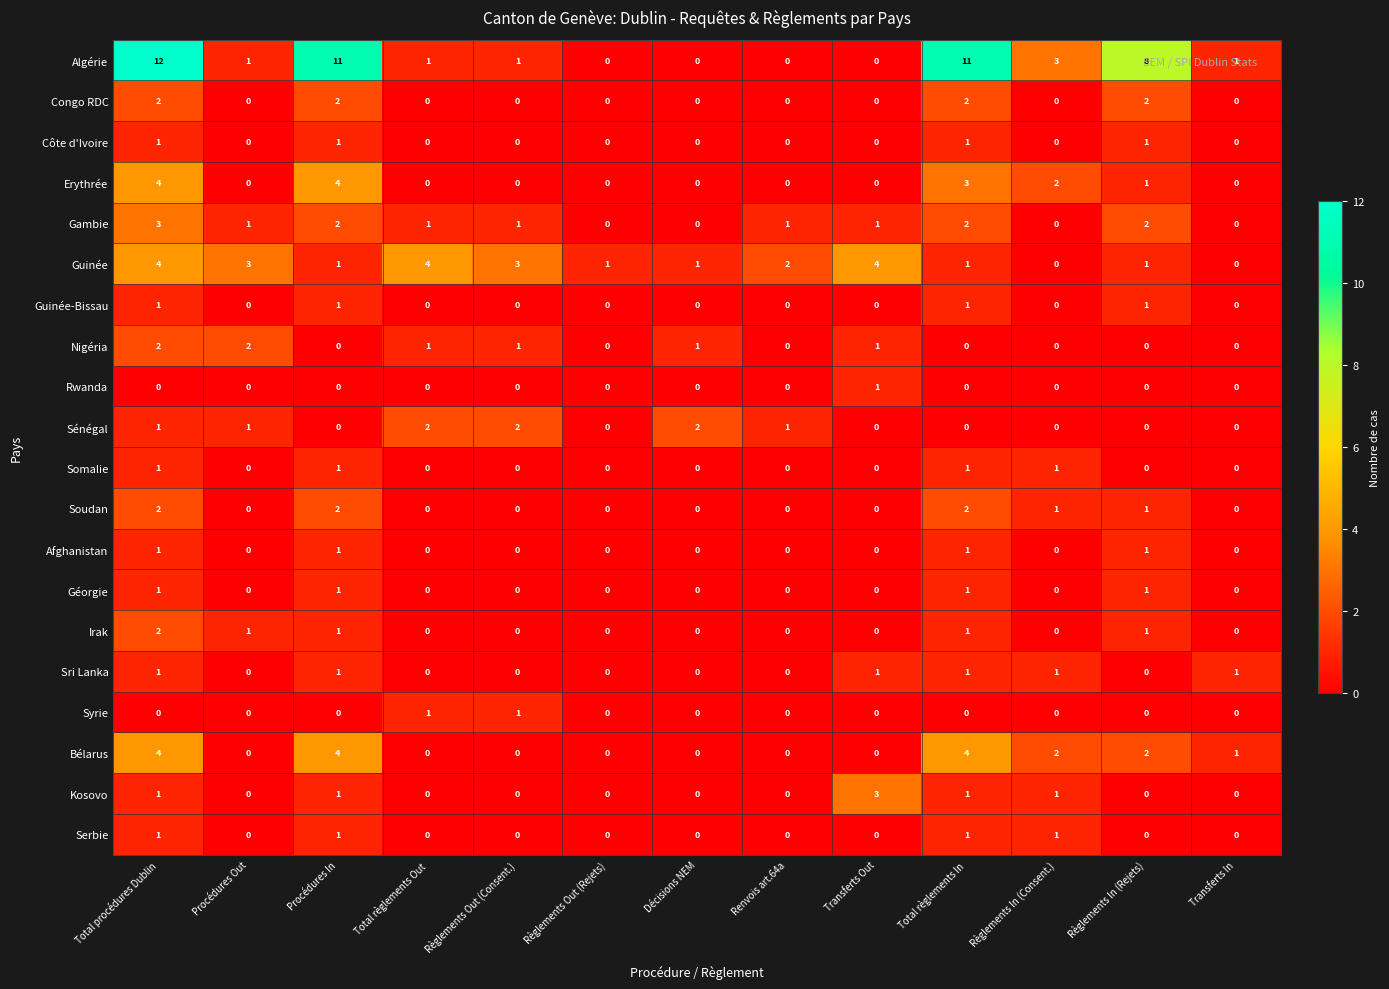

At which category does the chart reach its peak across all series?

Total procédures Dublin